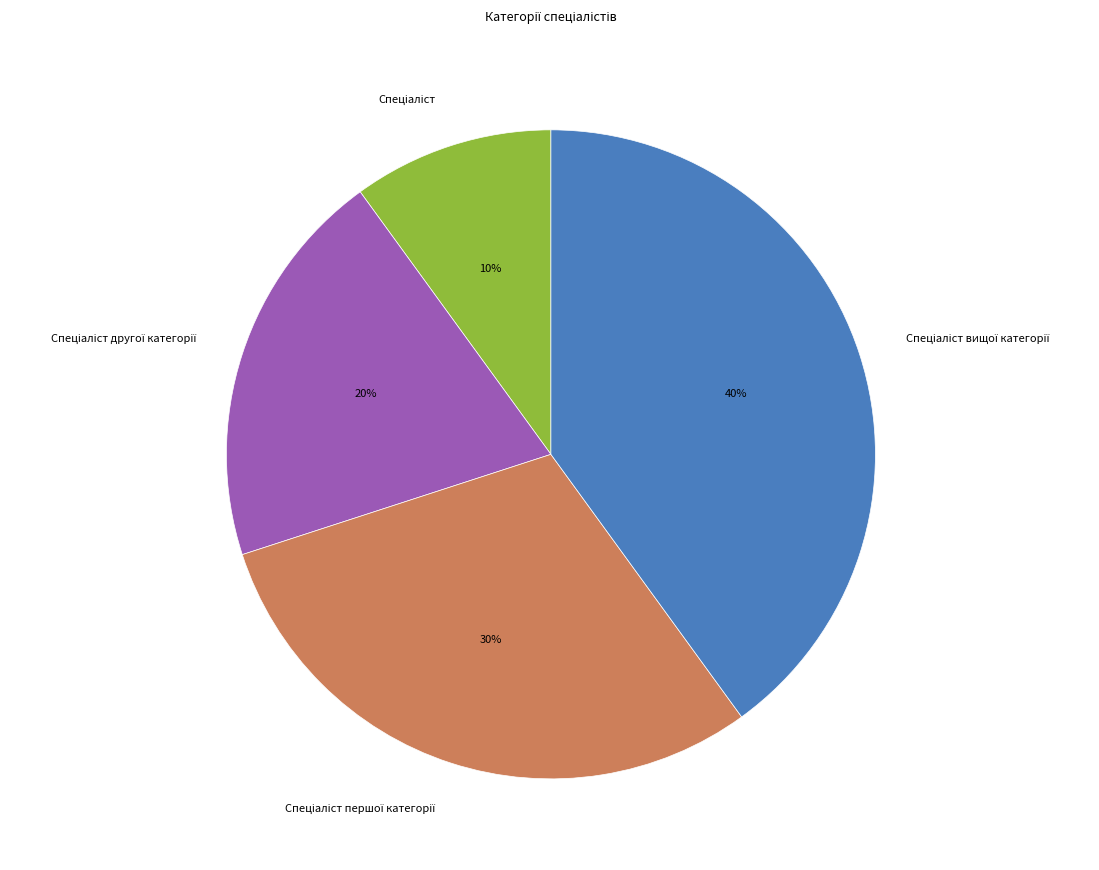

To the nearest percent, what is the average slice percentage?

25%